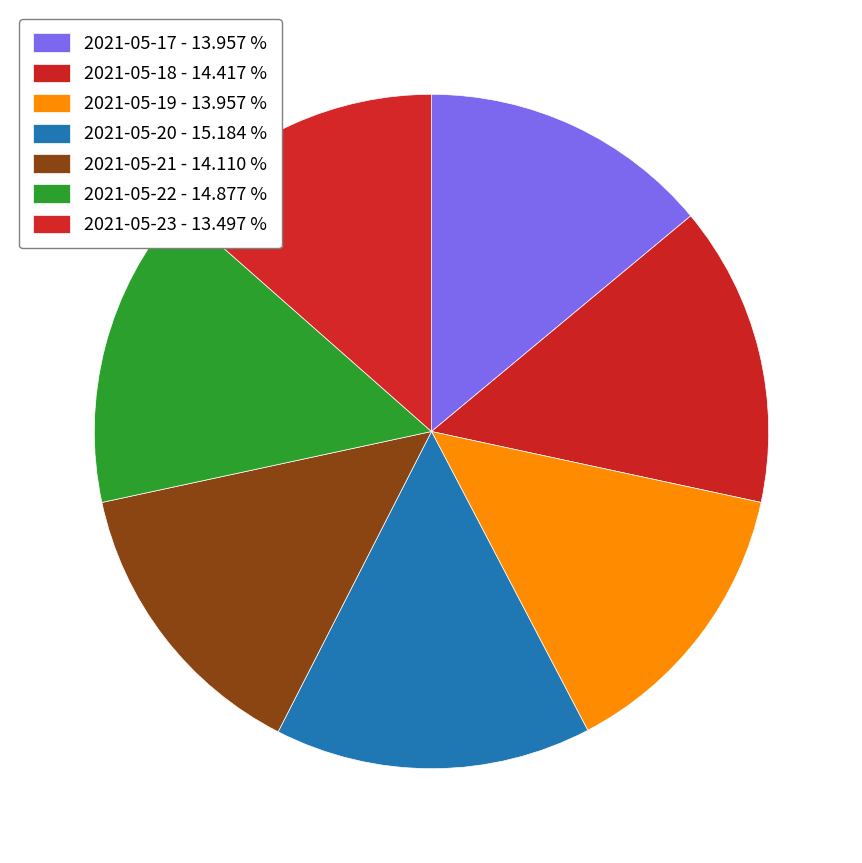

Count the number of slices in the pie.

7